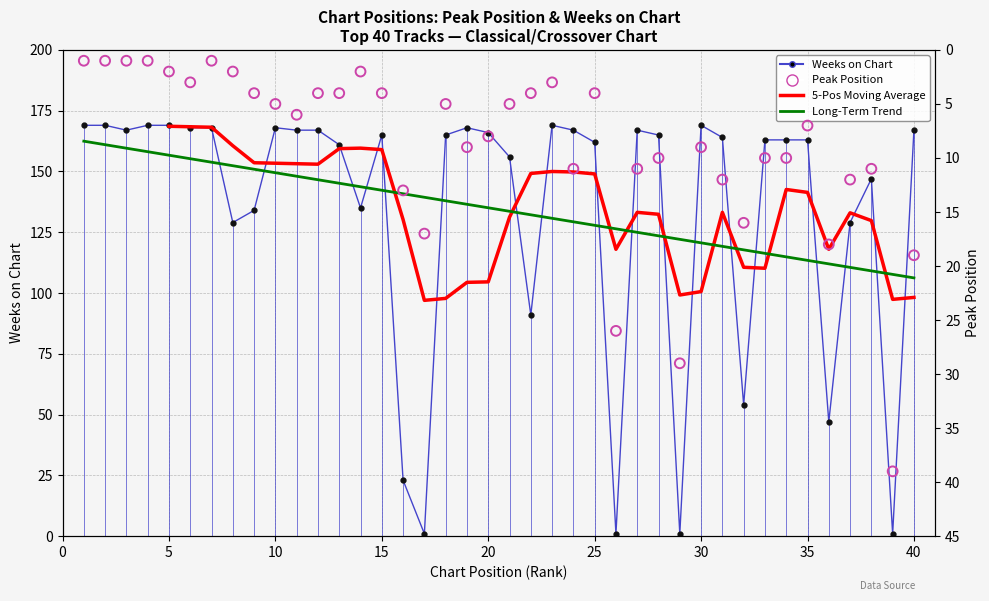

What is the total value across all series at 40?

186